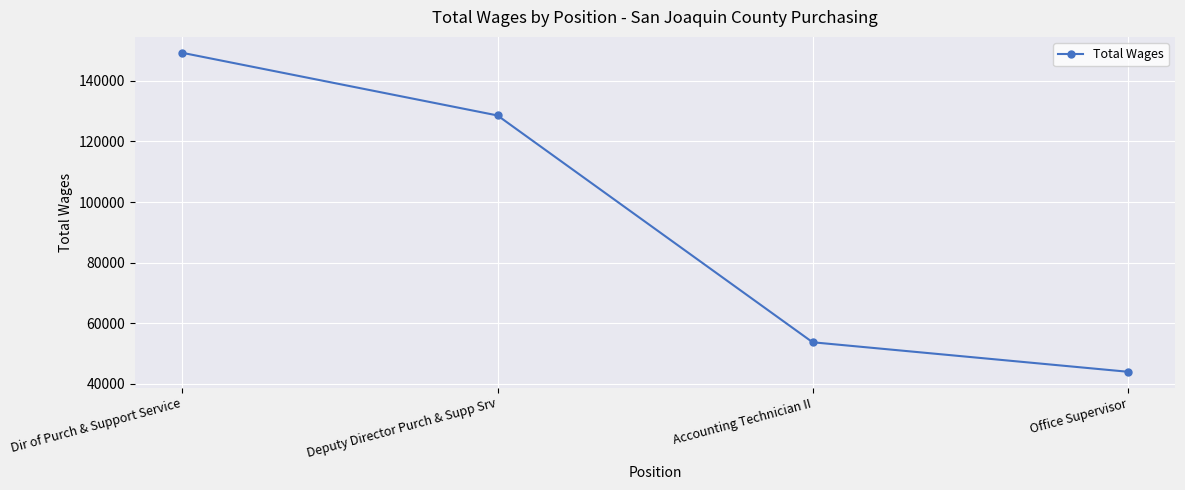

What is the difference between the values at Accounting Technician II and Office Supervisor?

9731